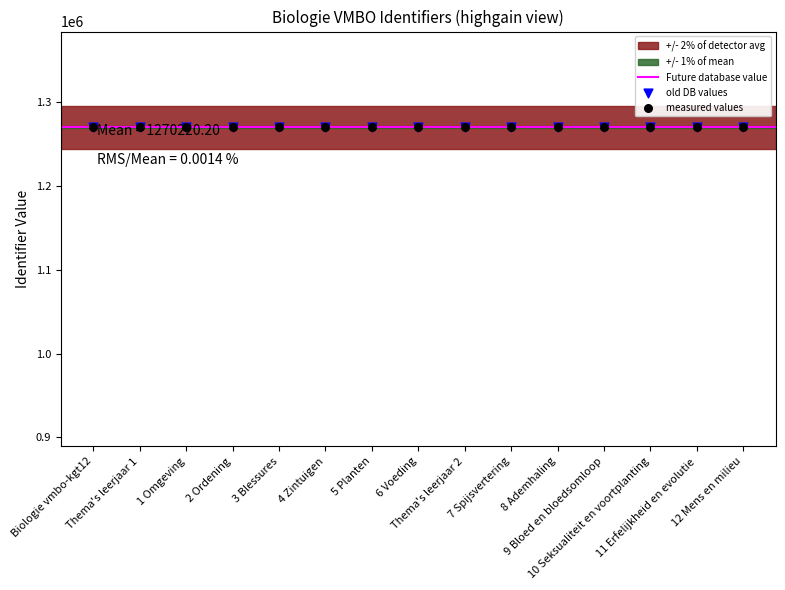

What is the ratio of the value at 3 Blessures to the value at 11 Erfelijkheid en evolutie?

1.0